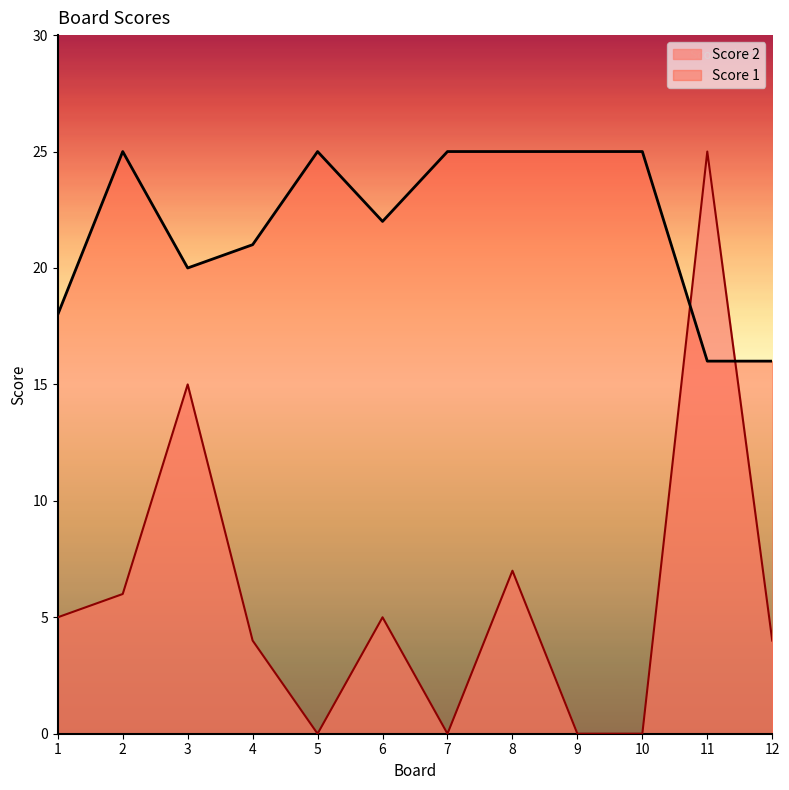

Does the chart display data point markers on the line(s)?

No